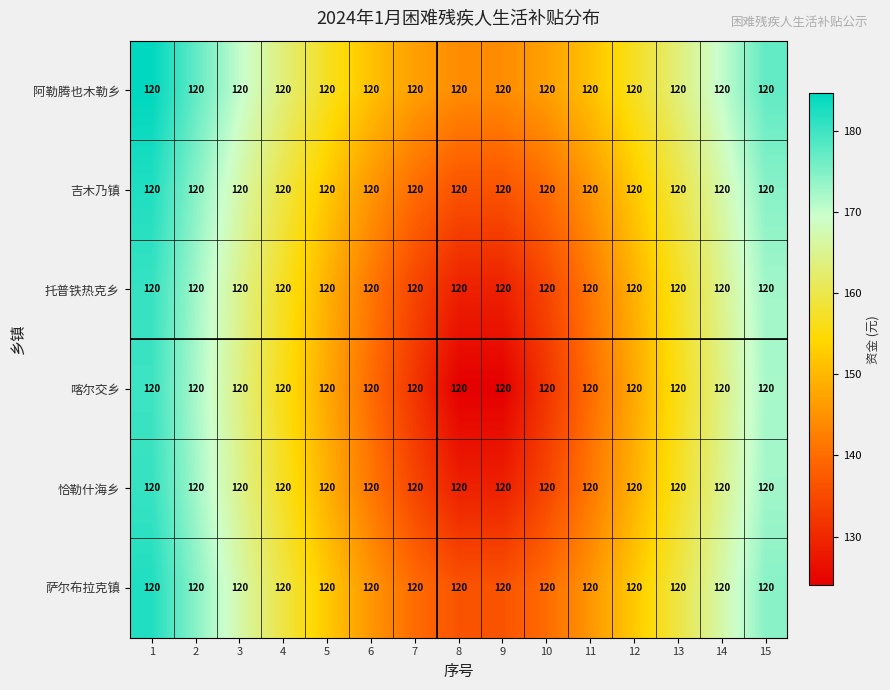

Where does the 喀尔交乡 series first go above 148?

1